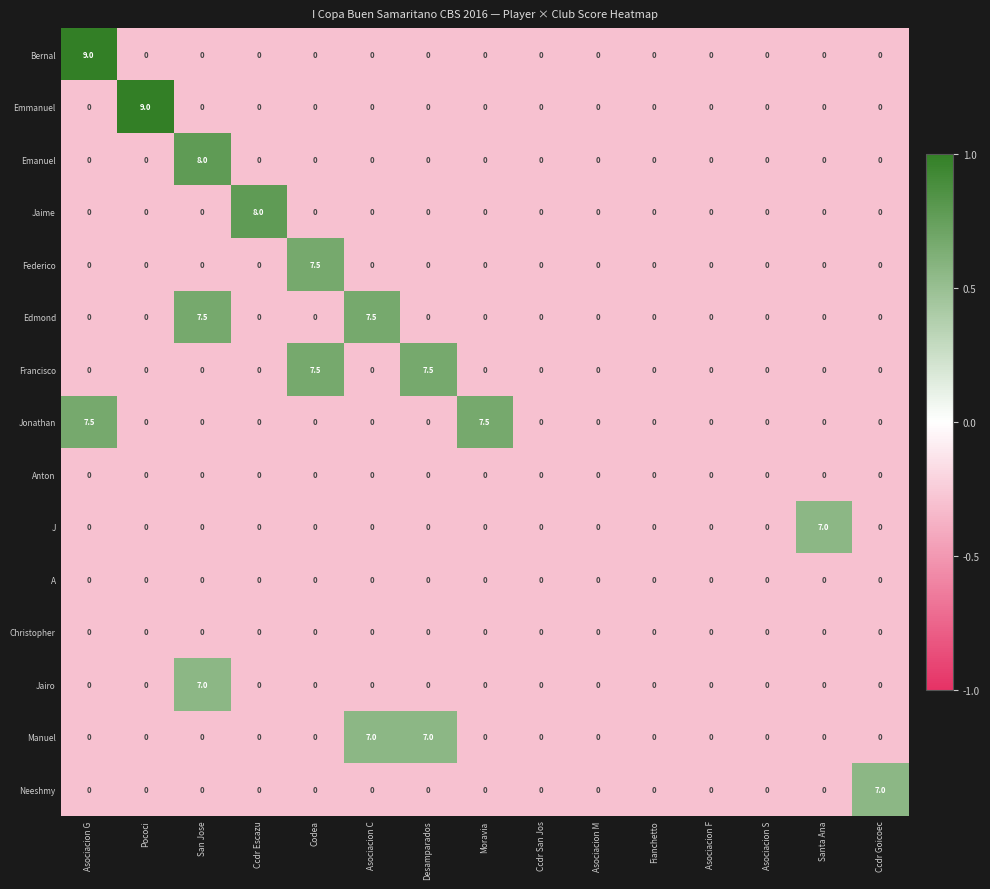

What is the difference between the highest and lowest values at Ccdr Goicoec?

7.0